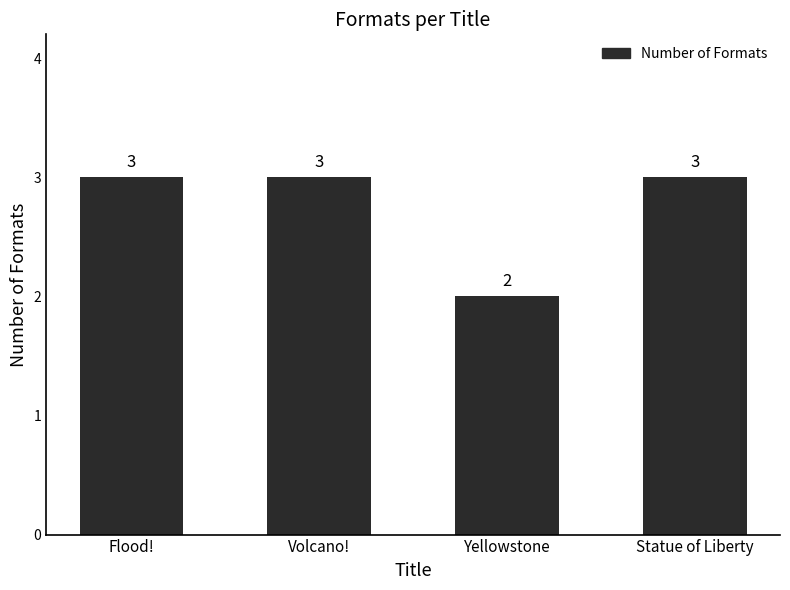

How many bars are there in total?

4